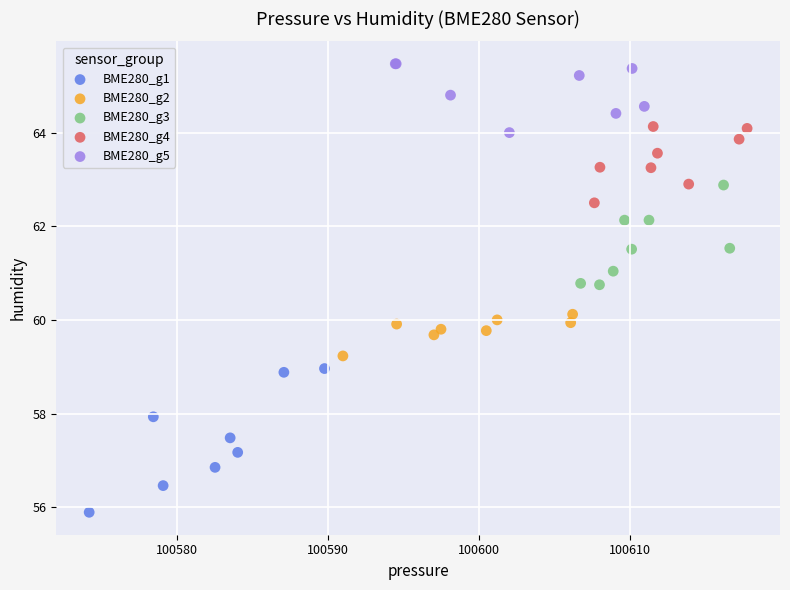

Which series has the widest spread of Y values?

BME280_g1